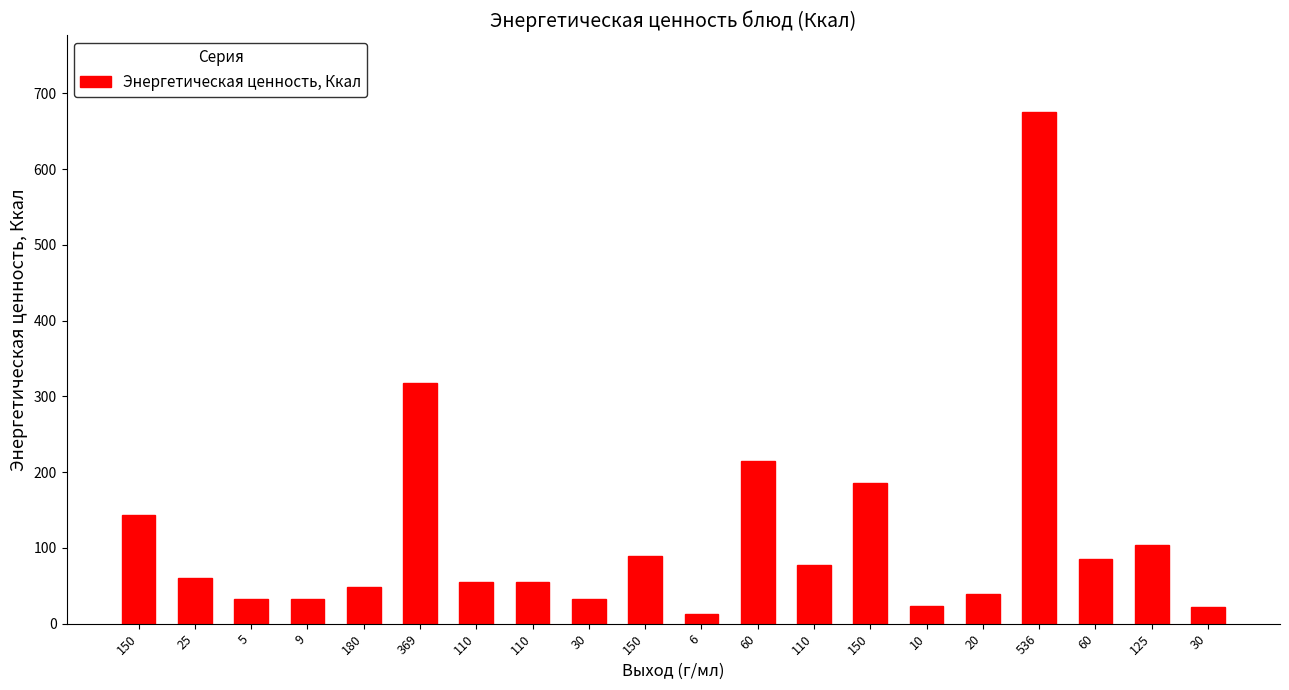

How many categories are shown in the chart?

20